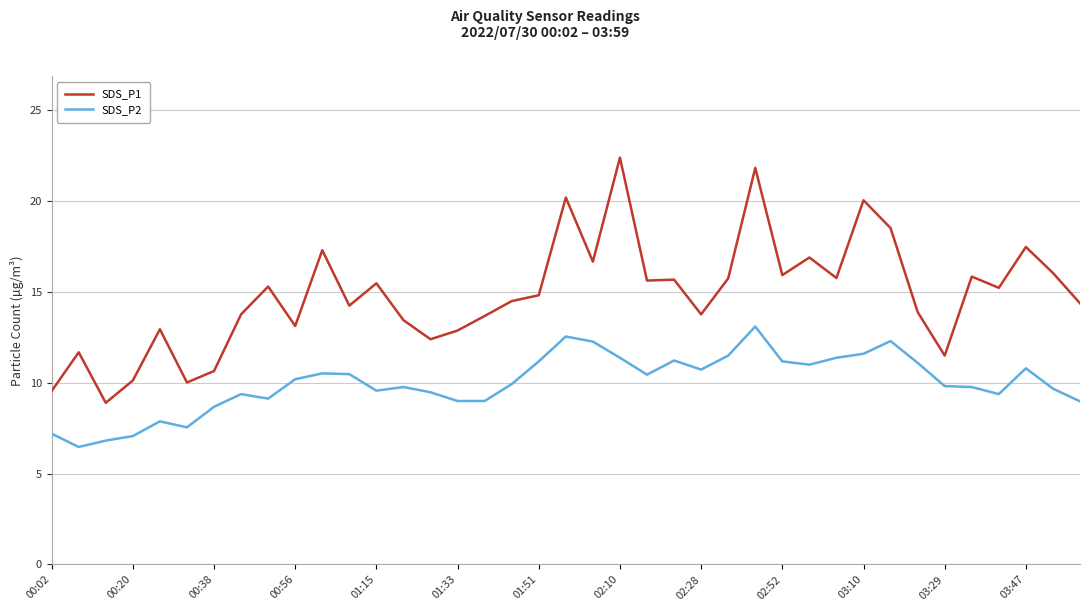

True or false: SDS_P2 and SDS_P1 cross at least once.

False